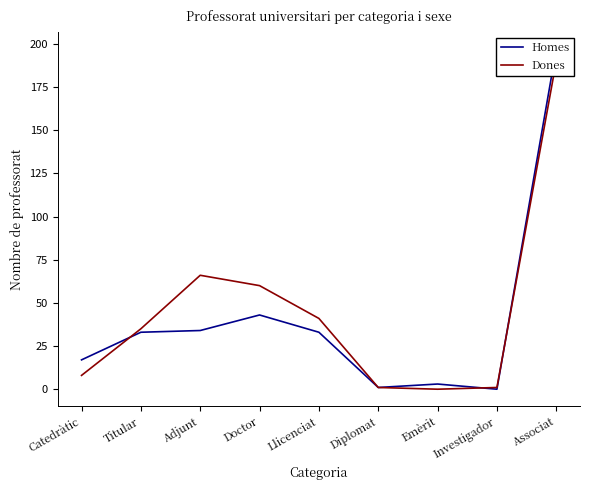

What are all the series names shown in the legend?

Homes, Dones